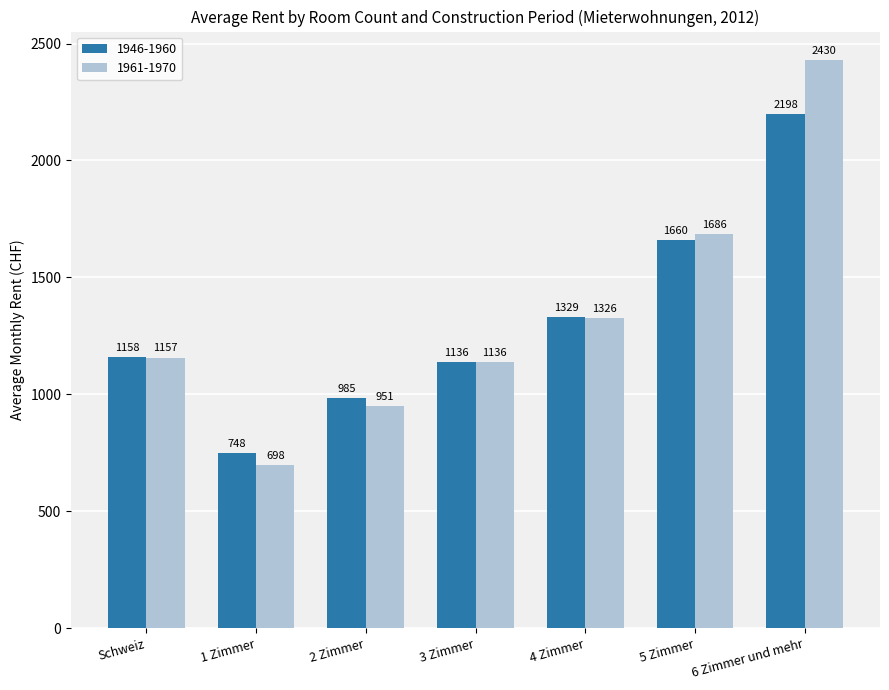

Reading left to right, extract all data points from this chart.

1946-1960: 1158	748	985	1136	1329	1660	2198
1961-1970: 1157	698	951	1136	1326	1686	2430